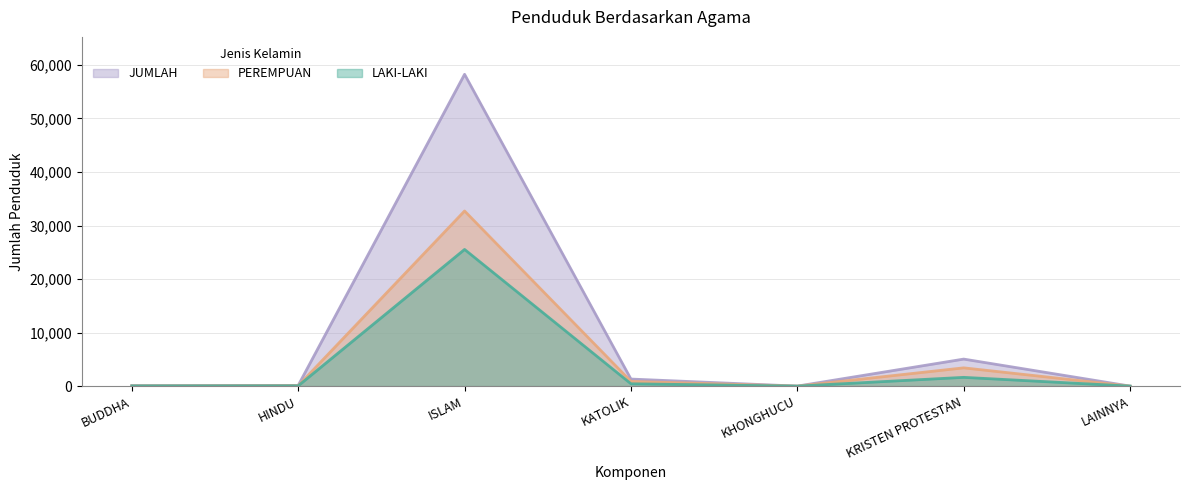

True or false: JUMLAH has more than 2 interior local peaks.

False